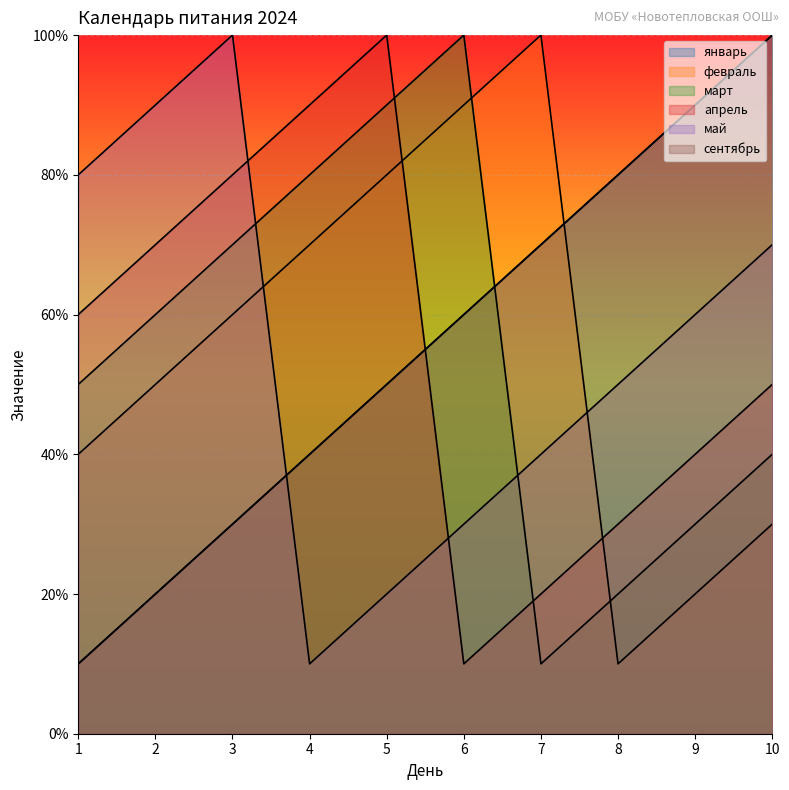

How many lines are shown in the chart?

6